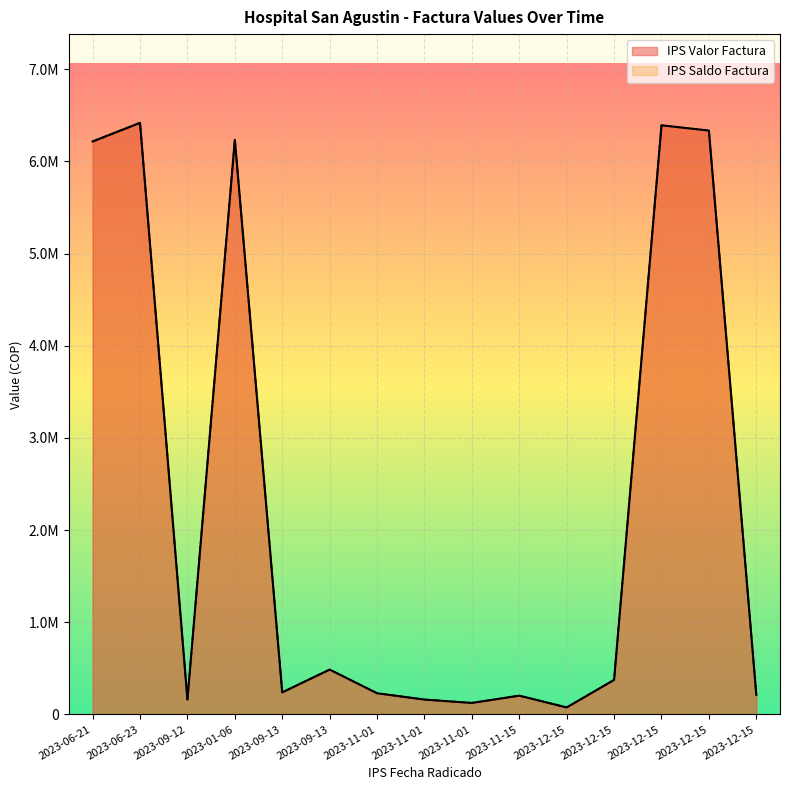

Which series changed the most between 2023-09-13 and 2023-12-15?

IPS Valor Factura